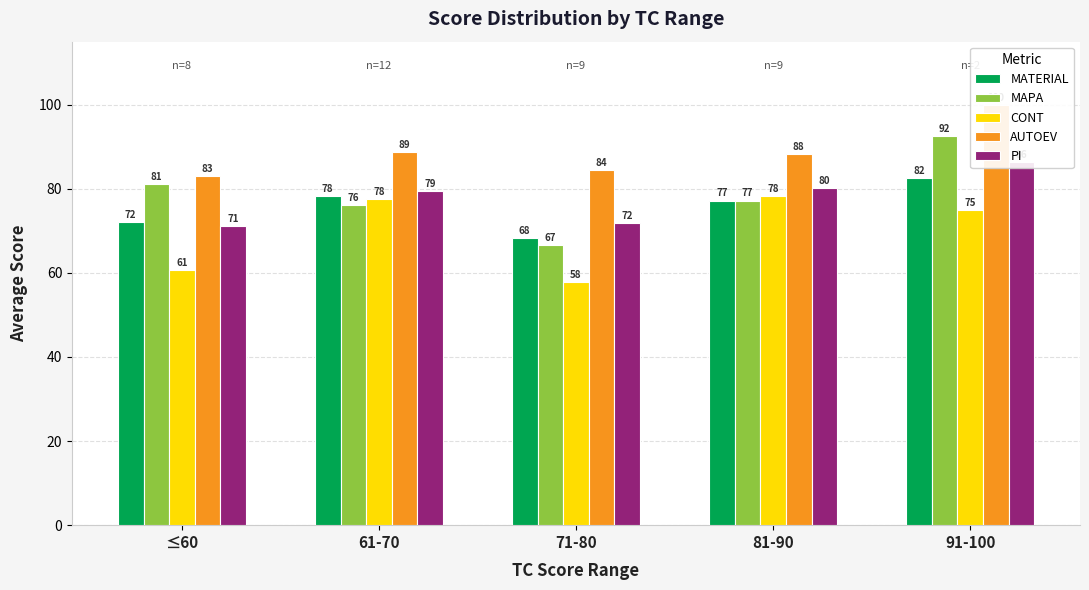

What is the label of the 2nd bar from the left?

61-70